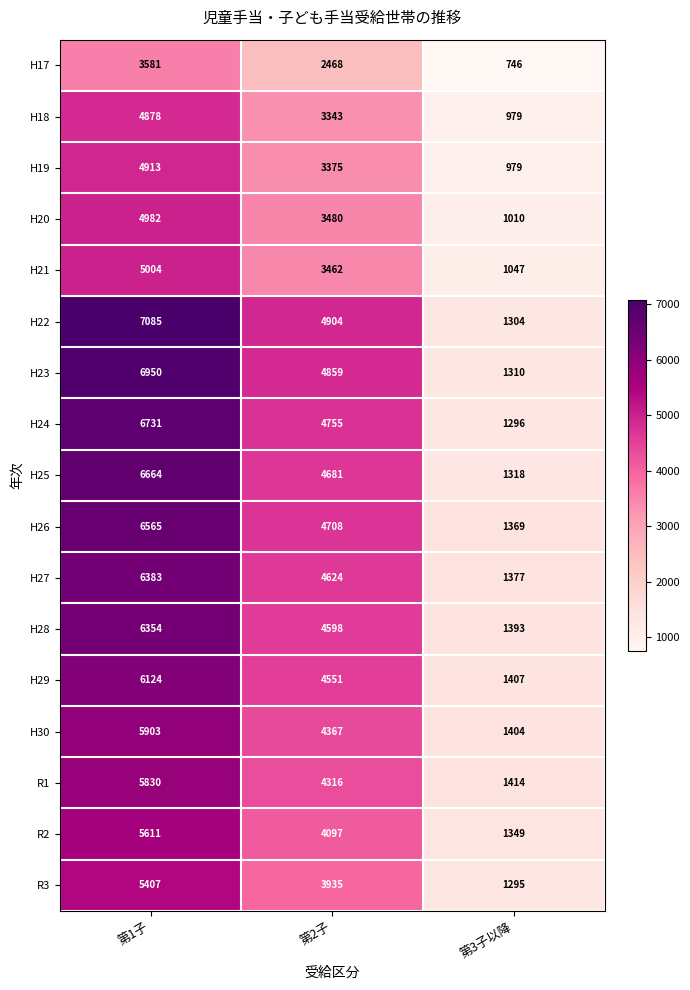

What is the spread (max minus min) of values at 第1子?

3504